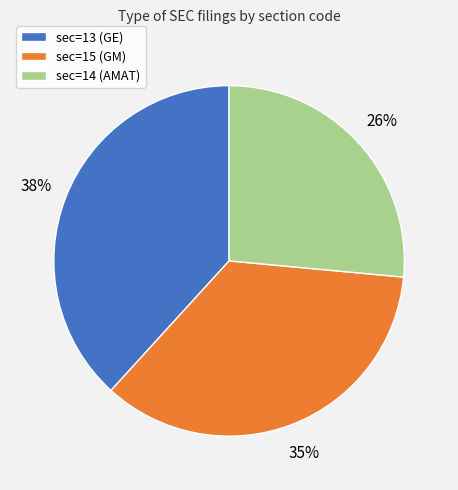

To the nearest percent, what percentage of the pie is sec=13 (GE)?

38%